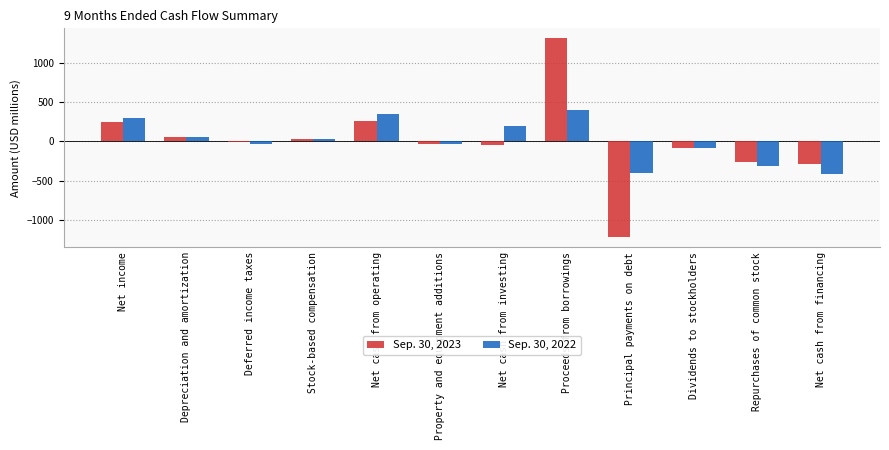

At which category does the chart reach its peak across all series?

Proceeds from borrowings